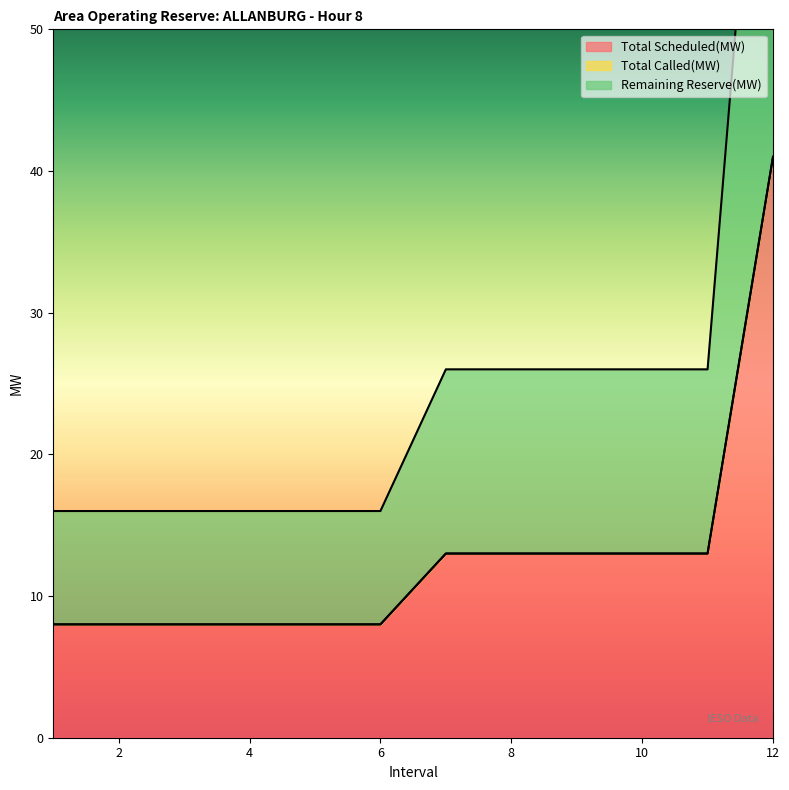

Is it true that Total Scheduled(MW) equals 4 at 2?

False